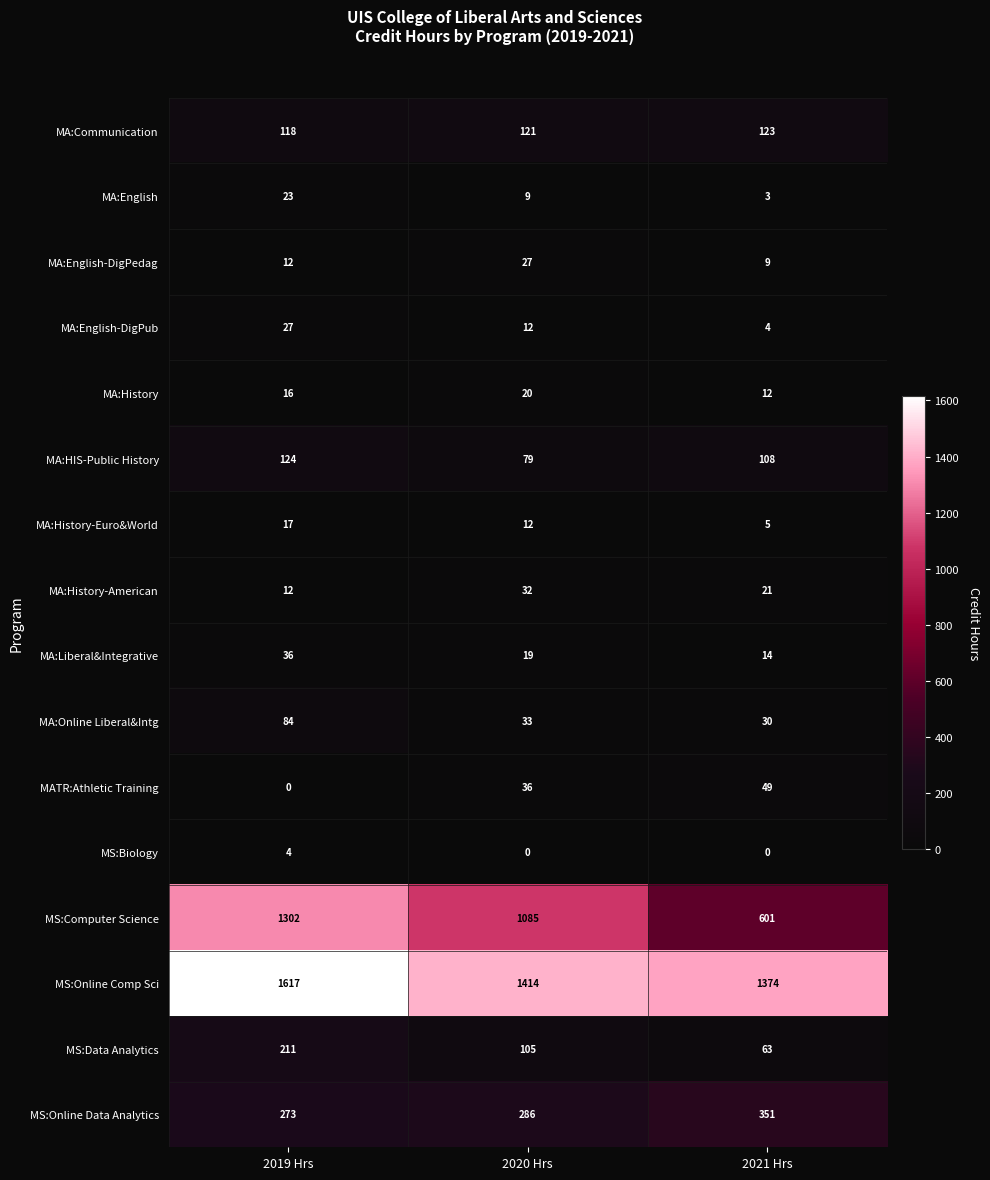

True or false: MS:Online Data Analytics has a value of 273 at 2019 Hrs.

True